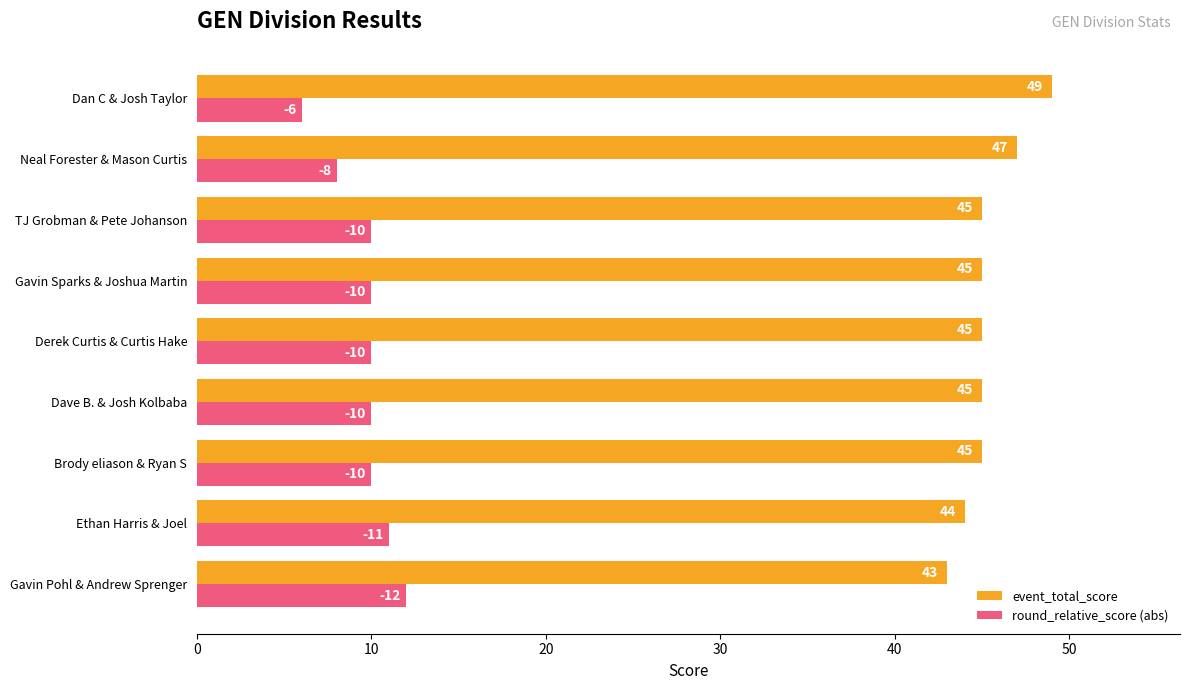

What is the spread (max minus min) of values at Gavin Pohl & Andrew Sprenger?

31